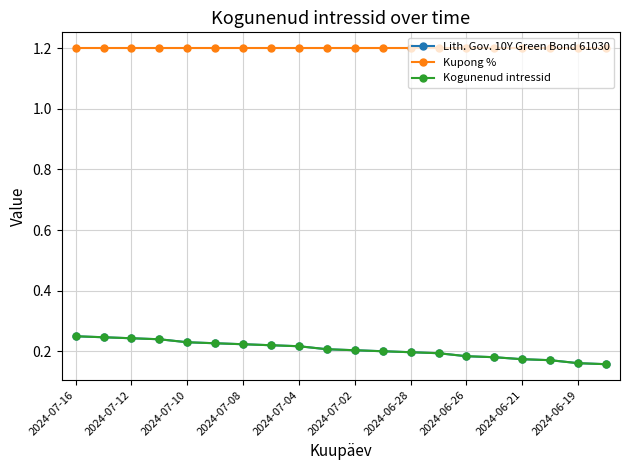

What is the sum of all Kogunenud intressid values?

4.1